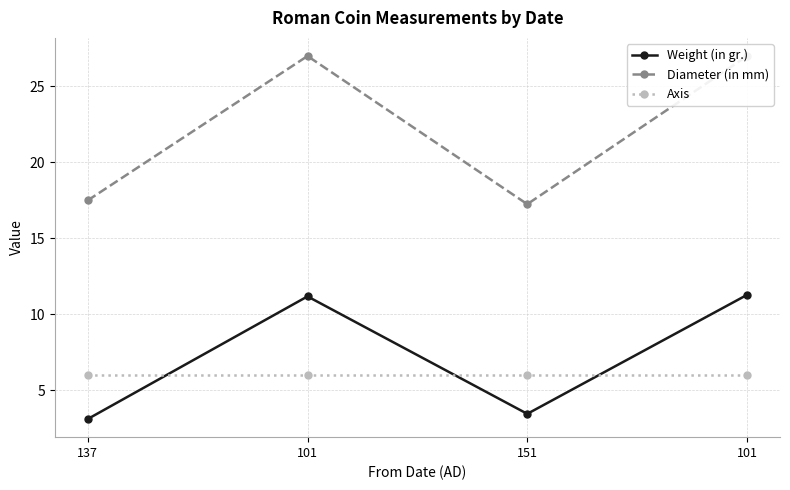

True or false: Axis has a value of 6.0 at 101.

True